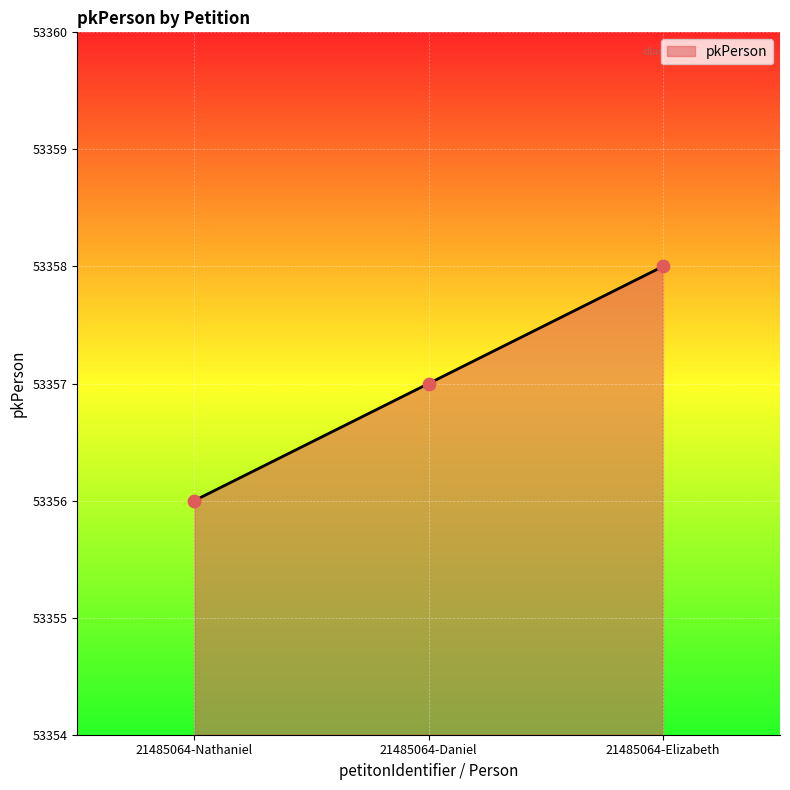

What is the ratio of the value at 21485064-Nathaniel to the value at 21485064-Daniel?

1.0